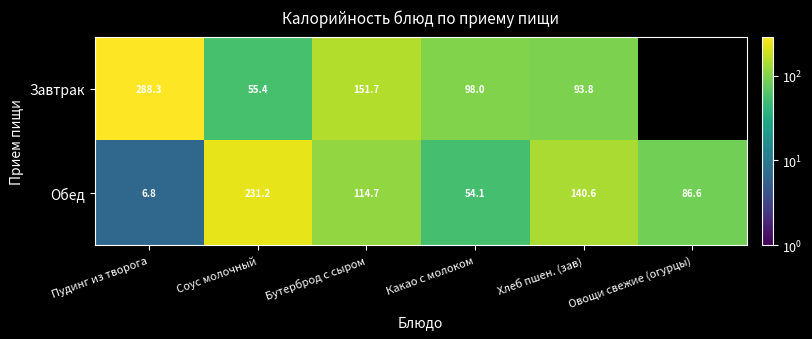

Is the value of Завтрак at Бутерброд с сыром greater than the value of Обед at Бутерброд с сыром?

Yes